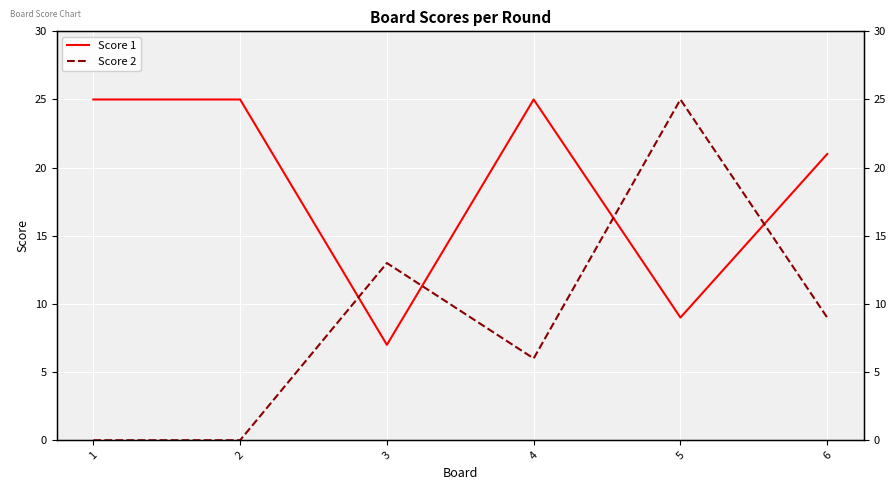

At 3, list the series in order from smallest to largest.

Score 1, Score 2